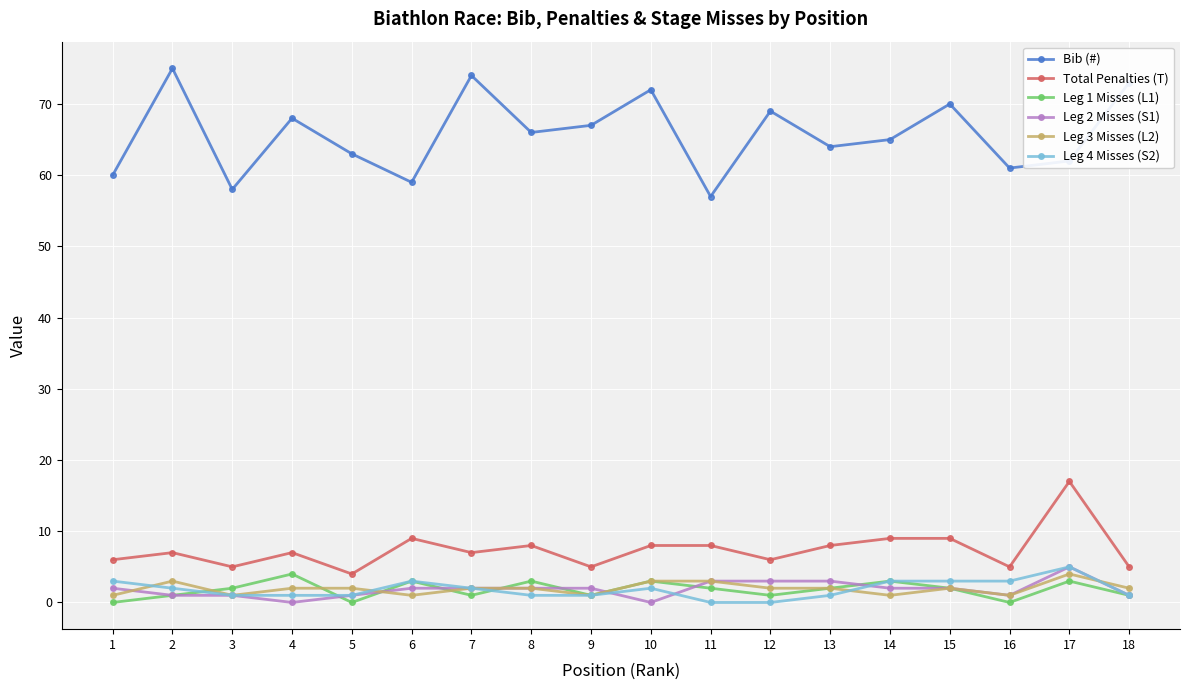

Reading left to right, what are all the values shown in this chart?

Bib (#): 60	75	58	68	63	59	74	66	67	72	57	69	64	65	70	61	62	73
Total Penalties (T): 6	7	5	7	4	9	7	8	5	8	8	6	8	9	9	5	17	5
Leg 1 Misses (L1): 0	1	2	4	0	3	1	3	1	3	2	1	2	3	2	0	3	1
Leg 2 Misses (S1): 2	1	1	0	1	2	2	2	2	0	3	3	3	2	2	1	5	1
Leg 3 Misses (L2): 1	3	1	2	2	1	2	2	1	3	3	2	2	1	2	1	4	2
Leg 4 Misses (S2): 3	2	1	1	1	3	2	1	1	2	0	0	1	3	3	3	5	1